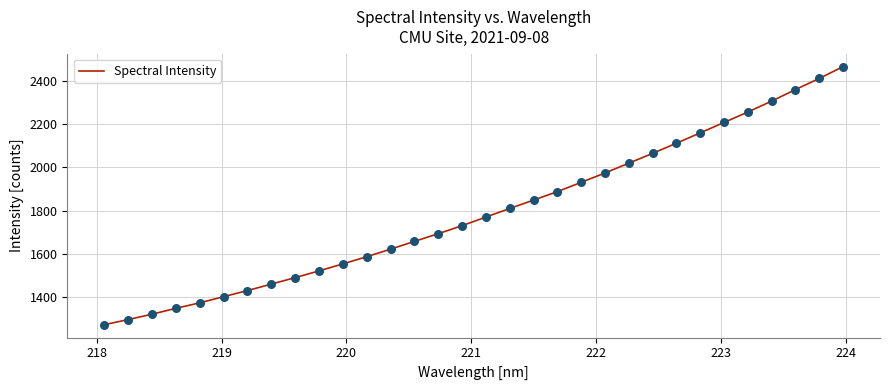

What is the maximum value shown in the chart?

2465.7